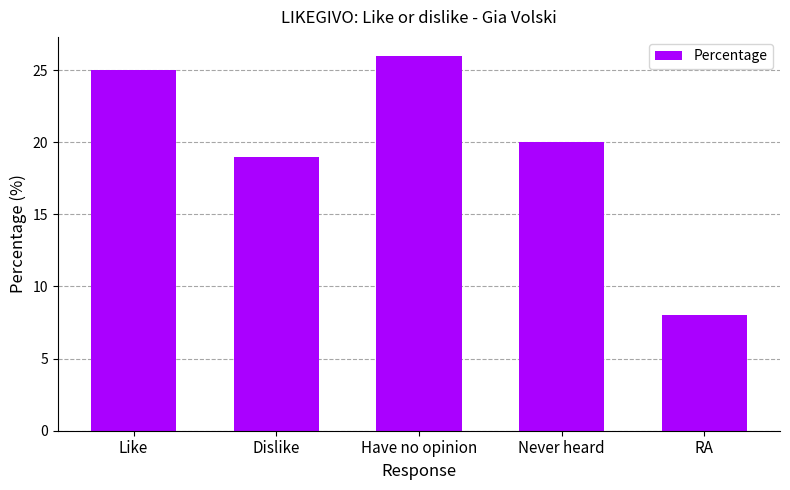

What is the change in value from Have no opinion to Never heard?

-6